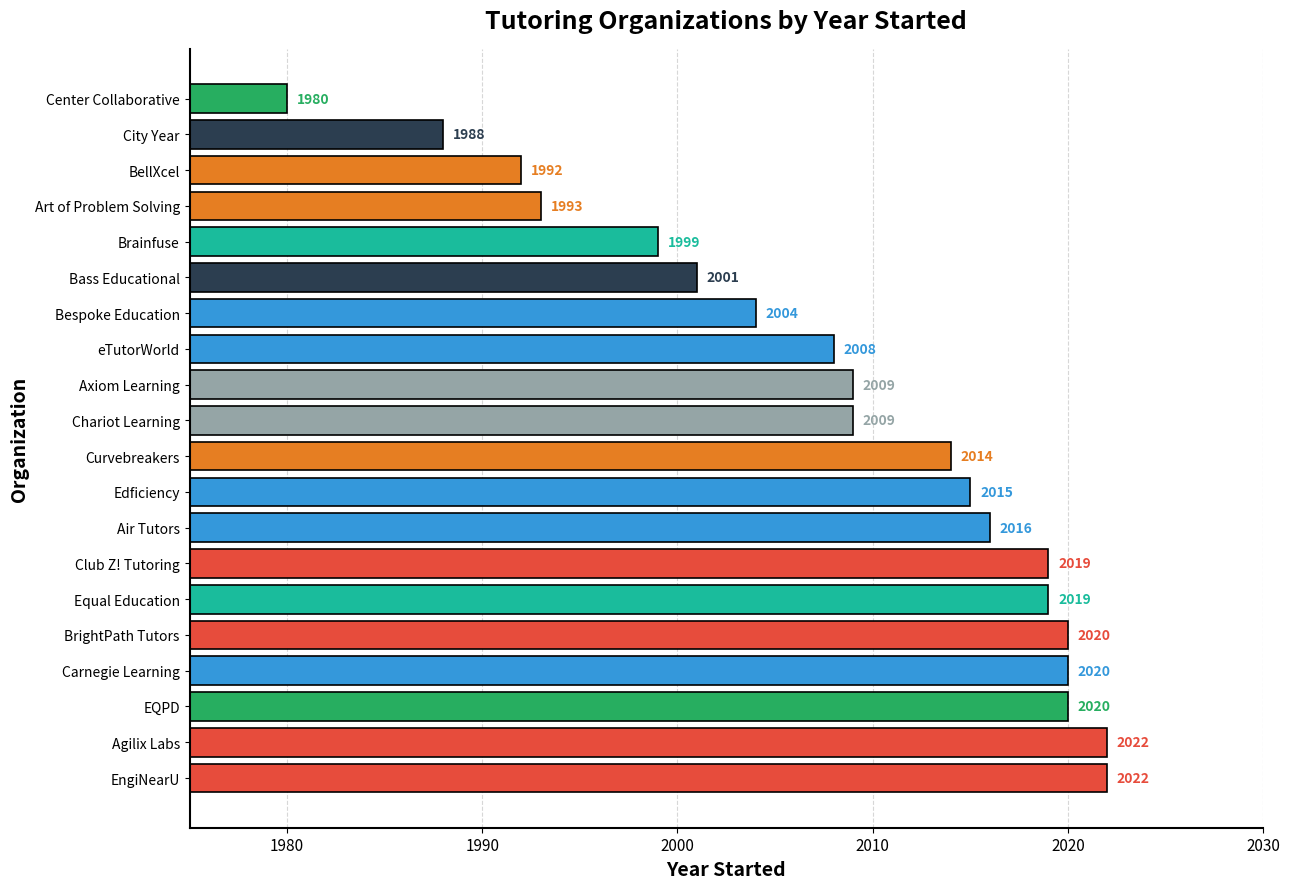

Between Edficiency and Carnegie Learning, which is larger?

Carnegie Learning